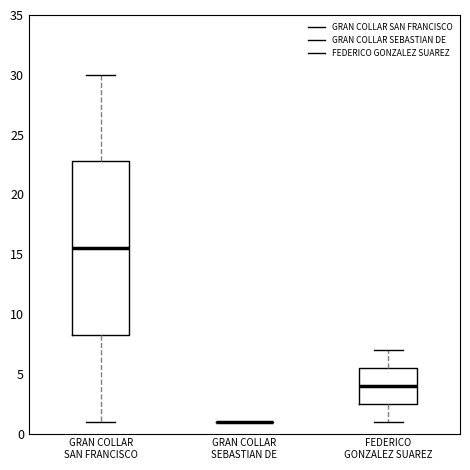

Comparing the boxes themselves (not the whiskers), which one is the tallest?

GRAN COLLAR SAN FRANCISCO